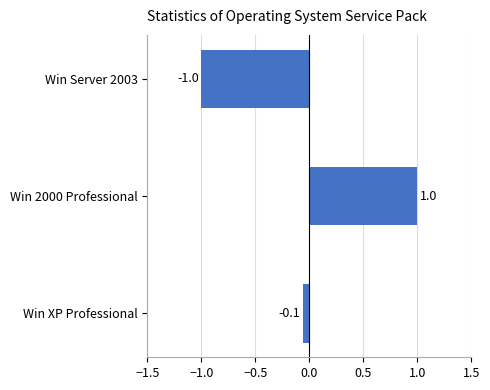

List the labels in order of value, largest first.

Win 2000 Professional, Win XP Professional, Win Server 2003